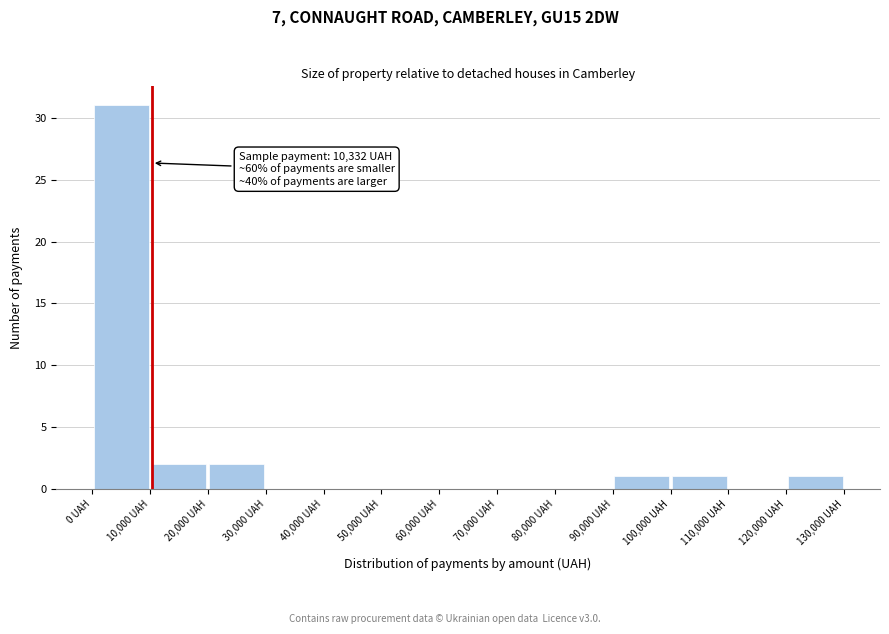

Over which range of the x-axis is the bar tallest?

0 to 10000